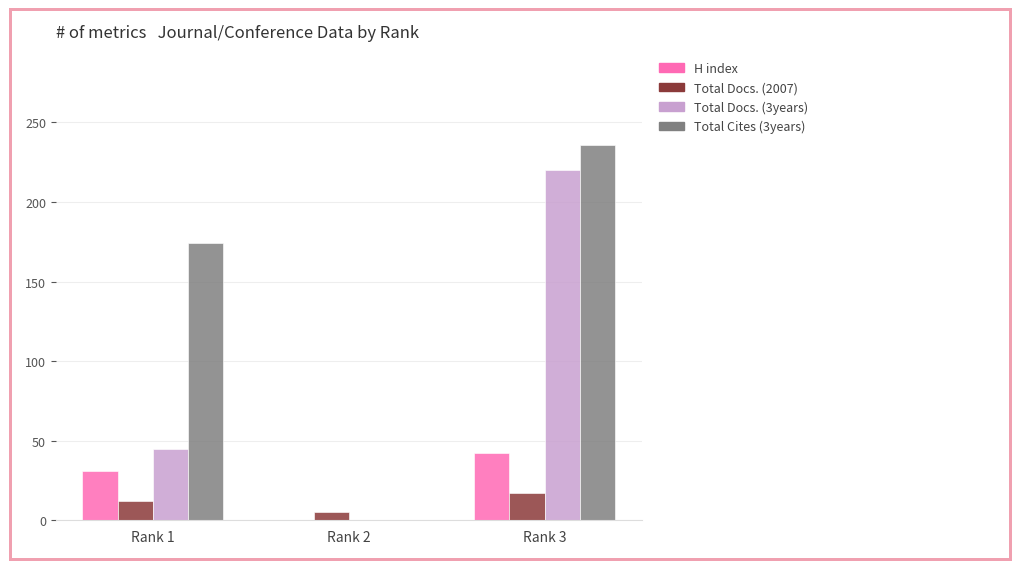

What is the maximum value shown in the chart?

236